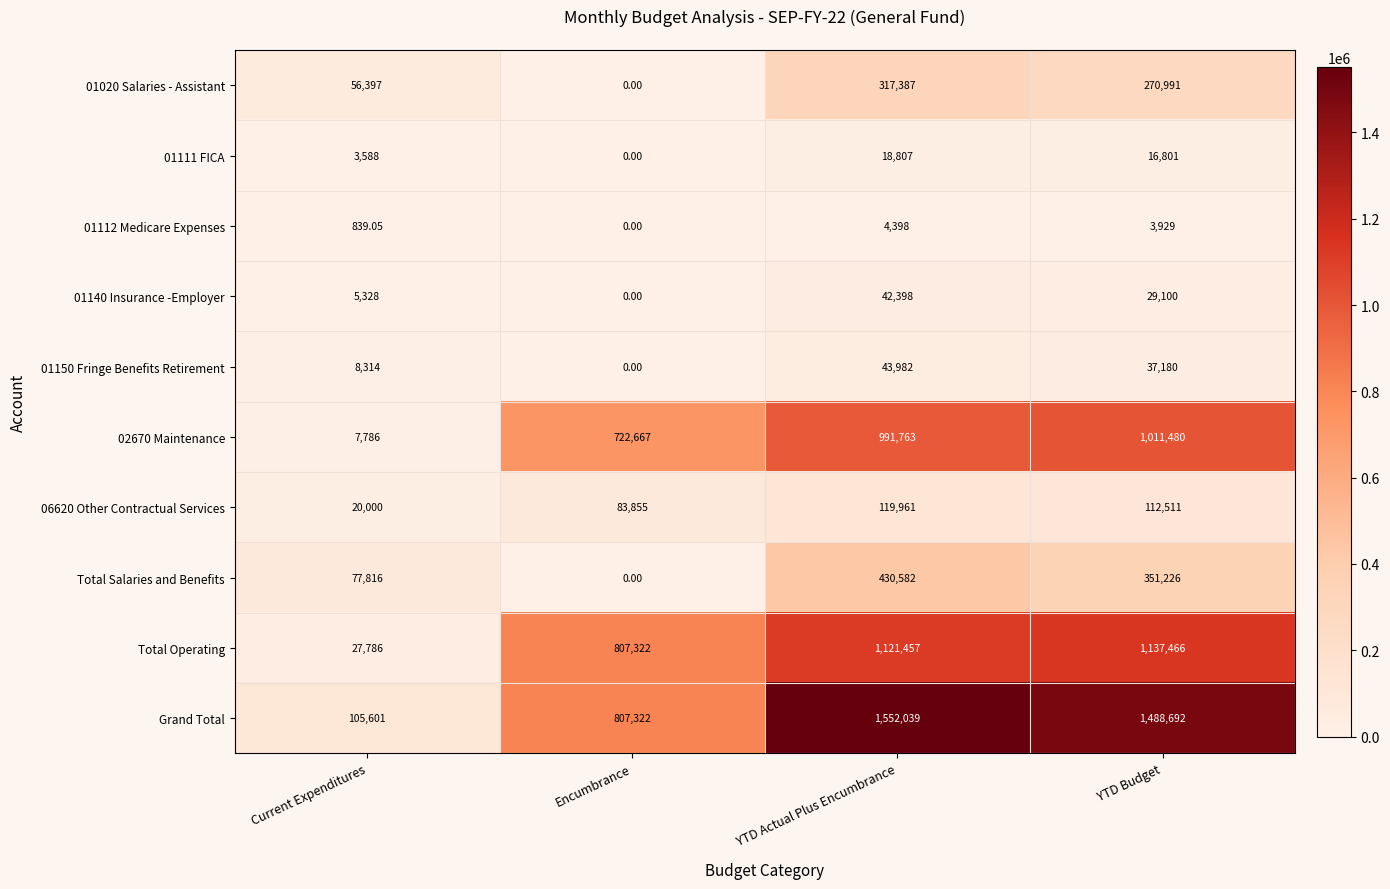

How many categories are shown in the chart?

4